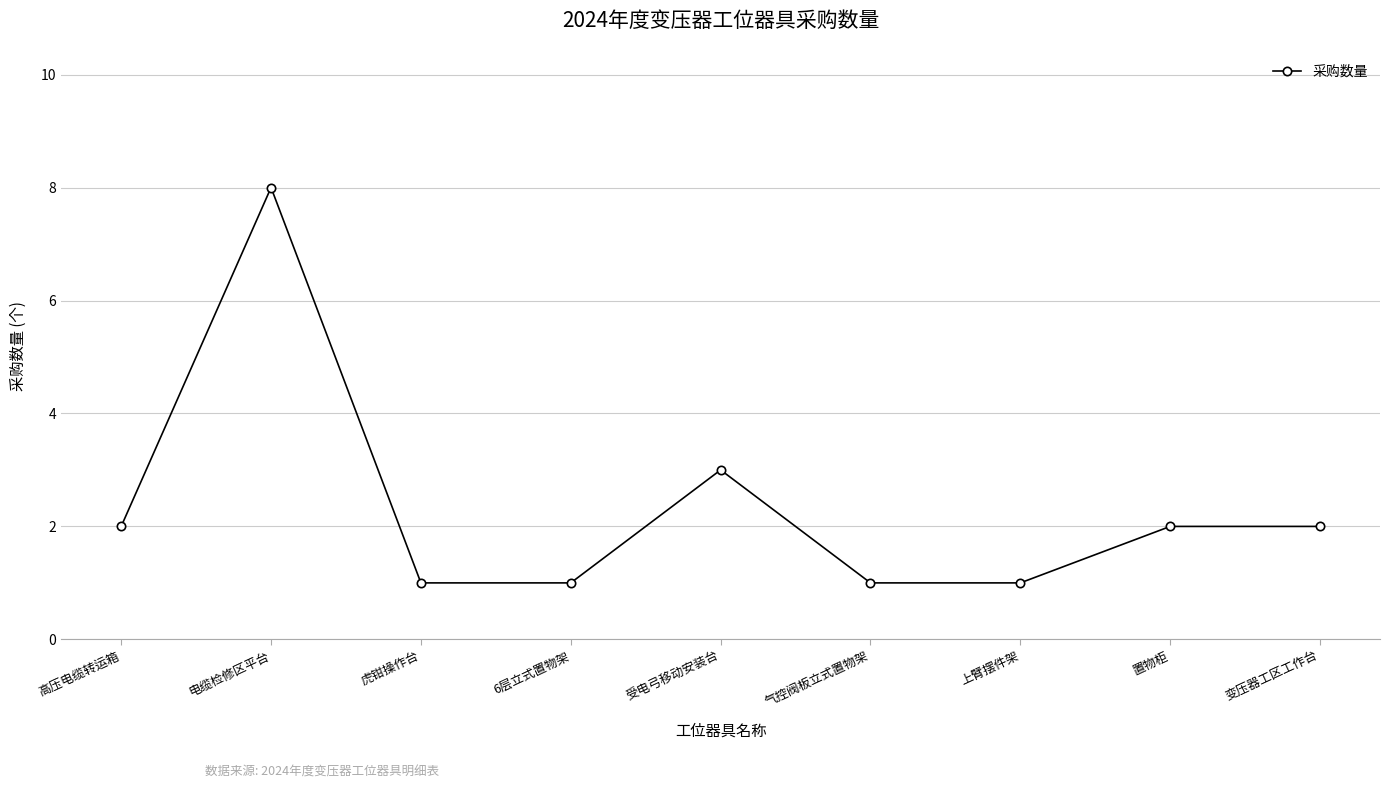

The chart shows a value of 1 at 高压电缆转运箱. True or false?

False